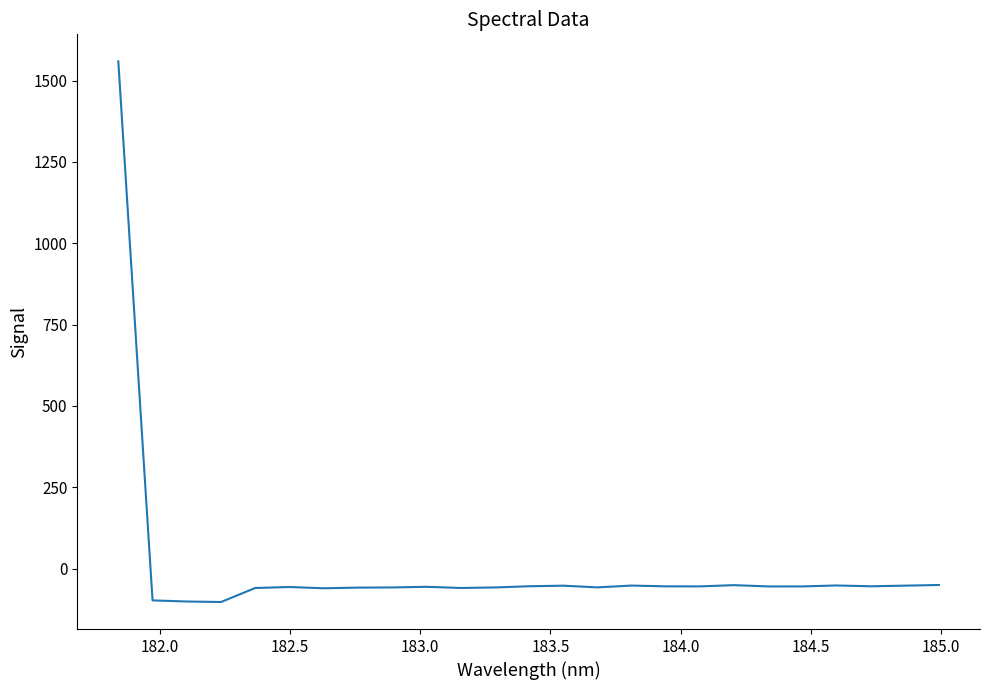

What is the difference between the maximum and minimum values?

1661.8